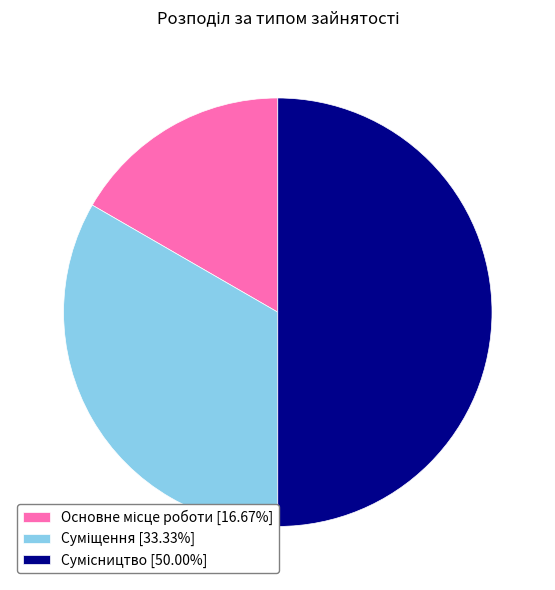

What portion of the pie excludes Сумісництво?

50.0%